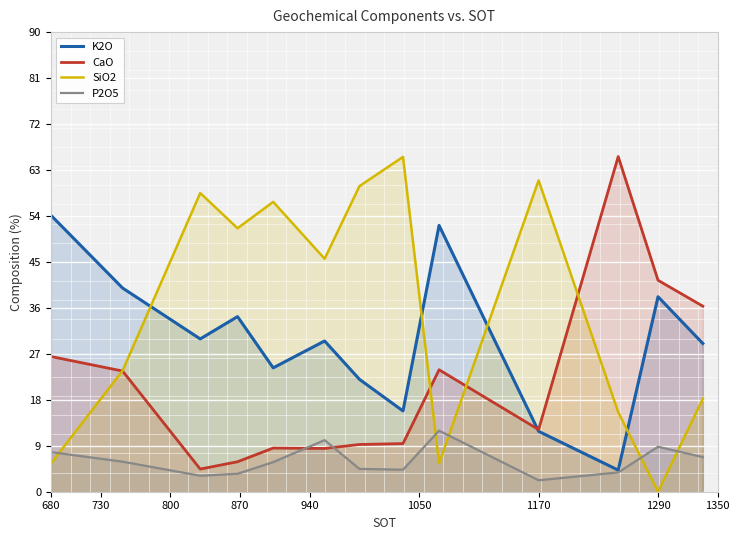

How many series are shown in this chart?

4